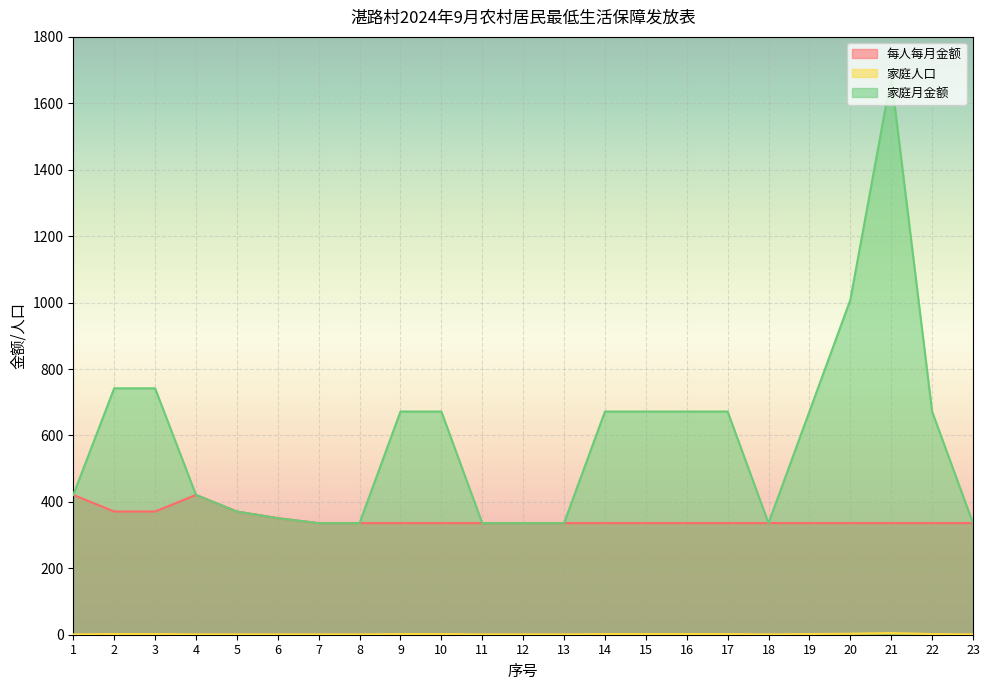

Reading left to right, what are all the values shown in this chart?

每人每月金额: 421	371	371	421	371	351	336	336	336	336	336	336	336	336	336	336	336	336	336	336	336	336	336
家庭人口: 1	2	2	1	1	1	1	1	2	2	1	1	1	2	2	2	2	1	2	3	5	2	1
家庭月金额: 421	742	742	421	371	351	336	336	672	672	336	336	336	672	672	672	672	336	672	1008	1680	672	336